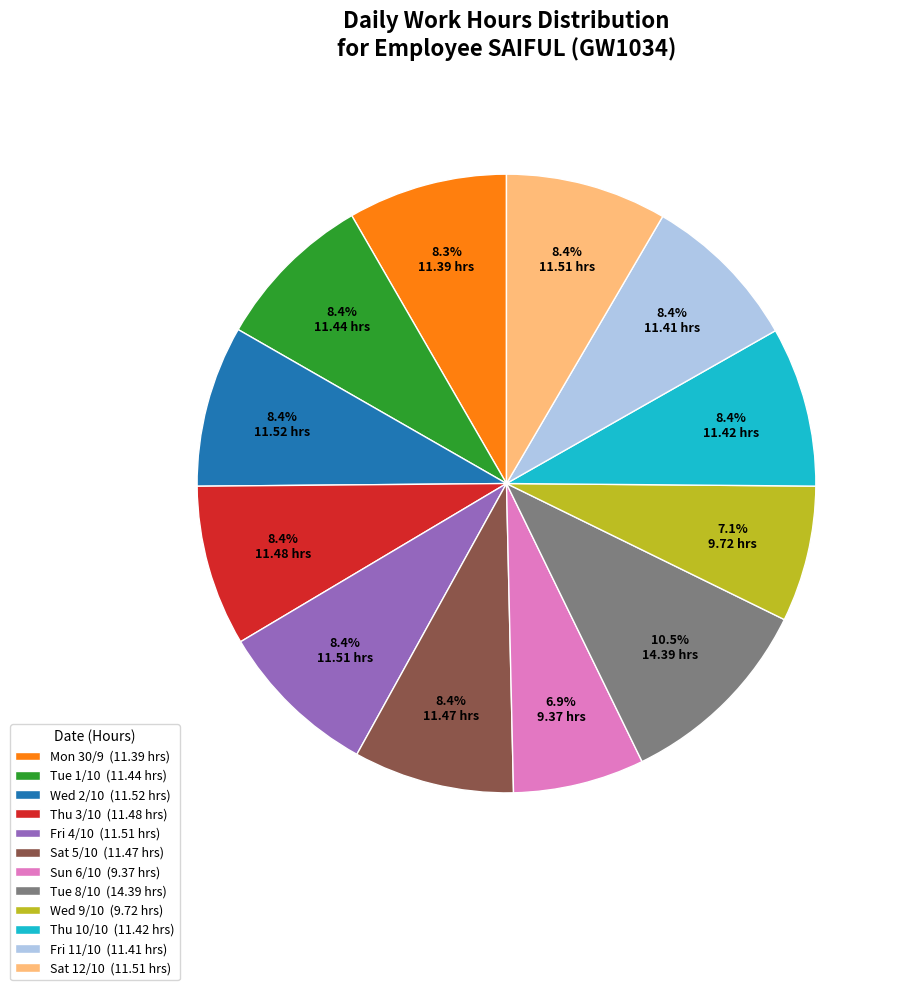

What portion of the pie excludes Wed 9/10 (9.72 hrs)?

92.9%